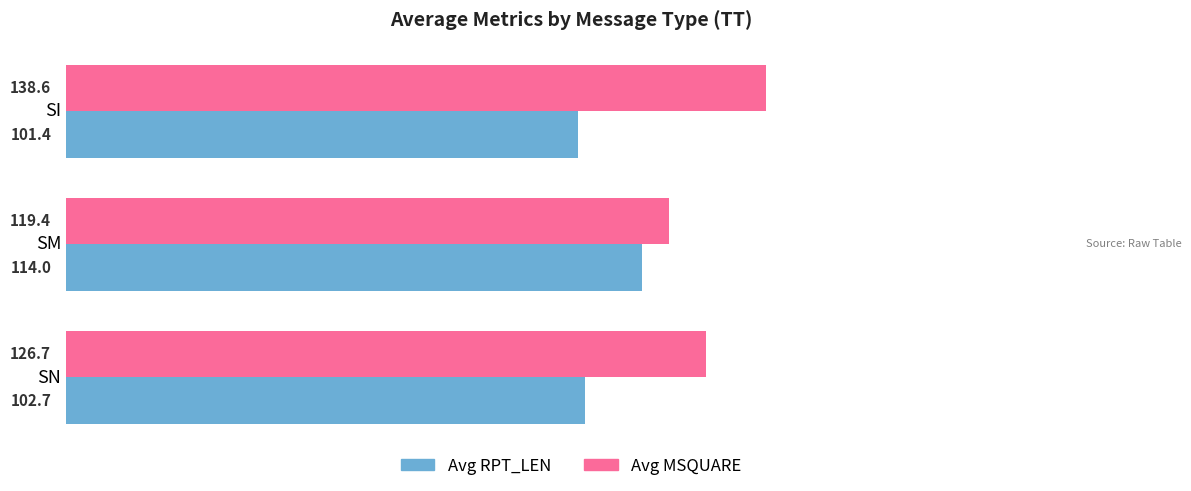

Is it true that Avg RPT_LEN equals 57.3 at SI?

False